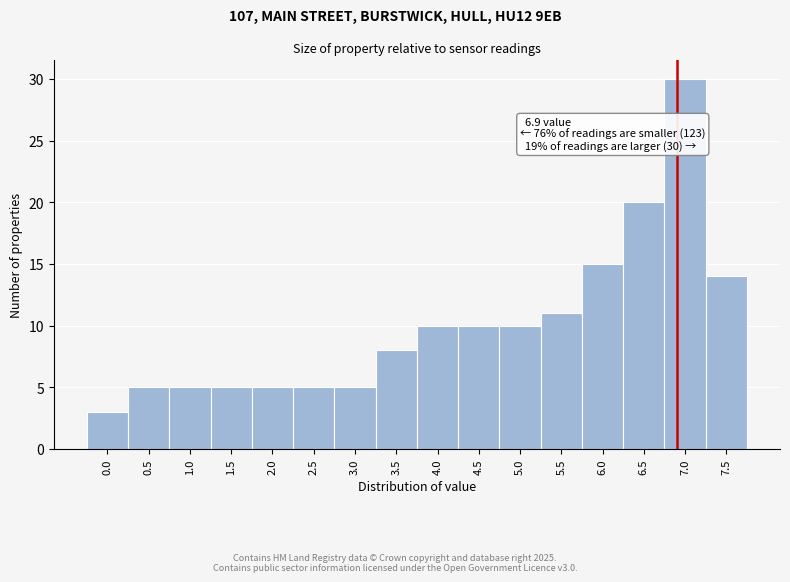

Which range on the x-axis has the tallest bar?

6.75 to 7.25